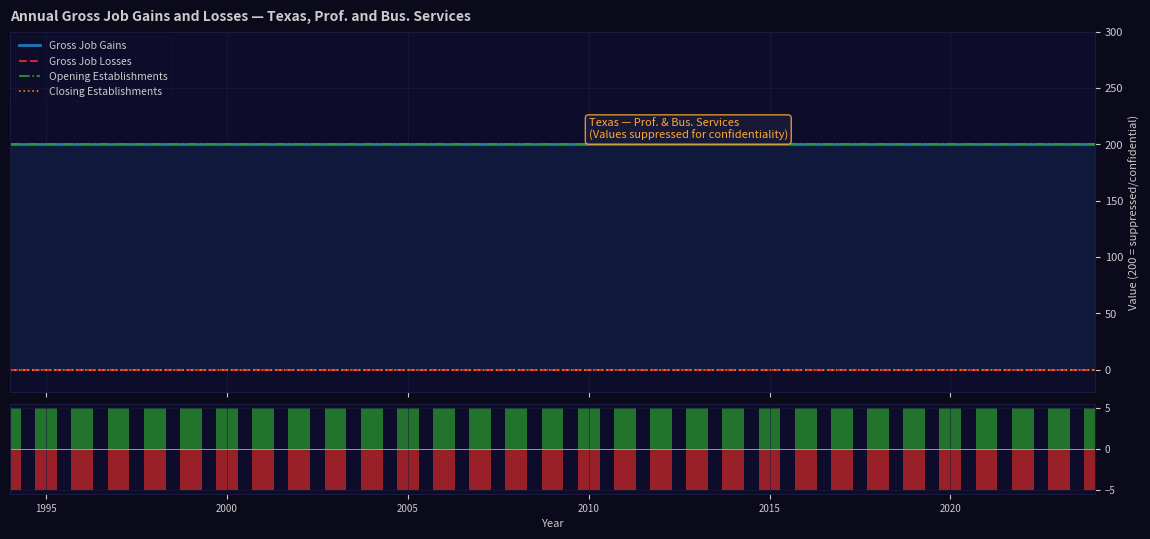

At how many categories does at least one series exceed 112?

31